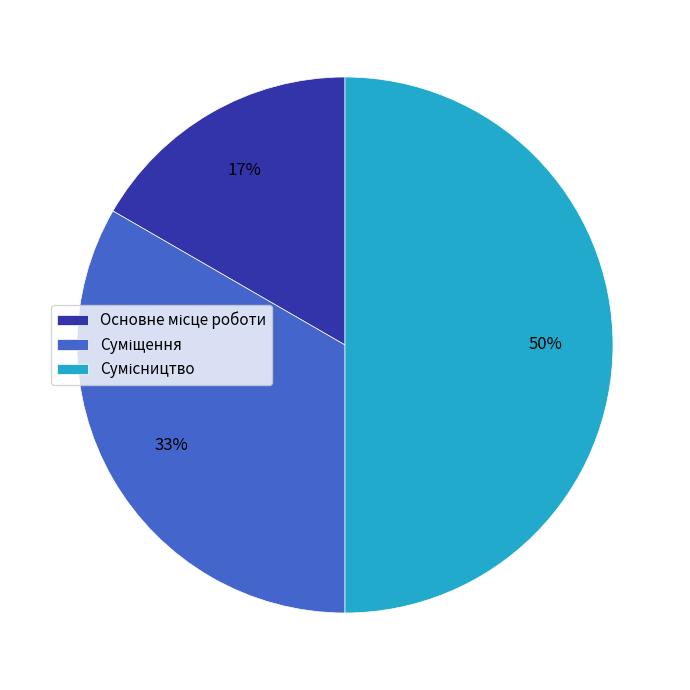

To the nearest percent, what is the average slice percentage?

33%